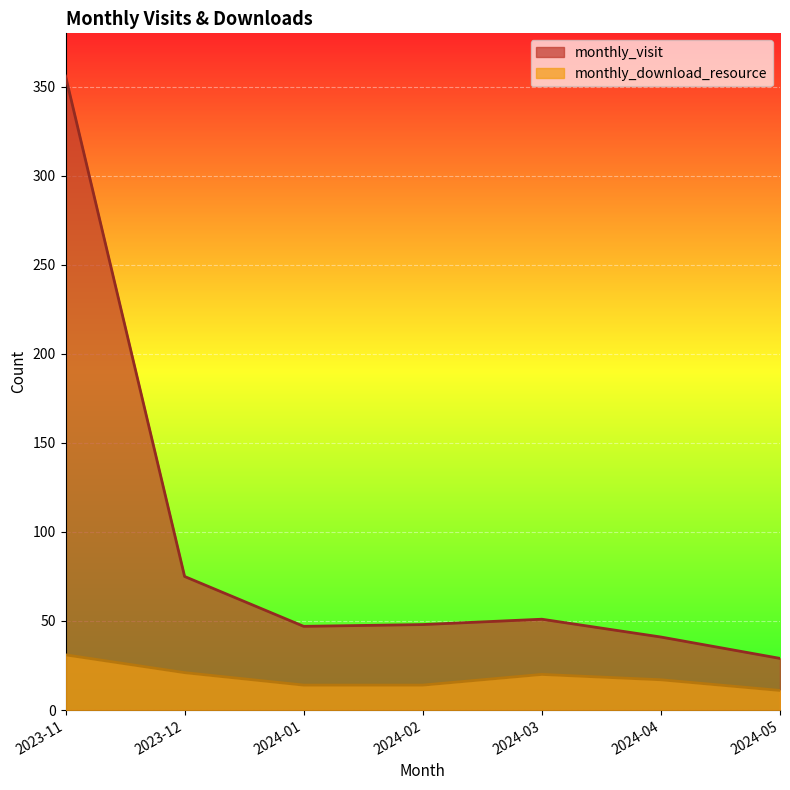

True or false: monthly_visit and monthly_download_resource cross at least once.

False